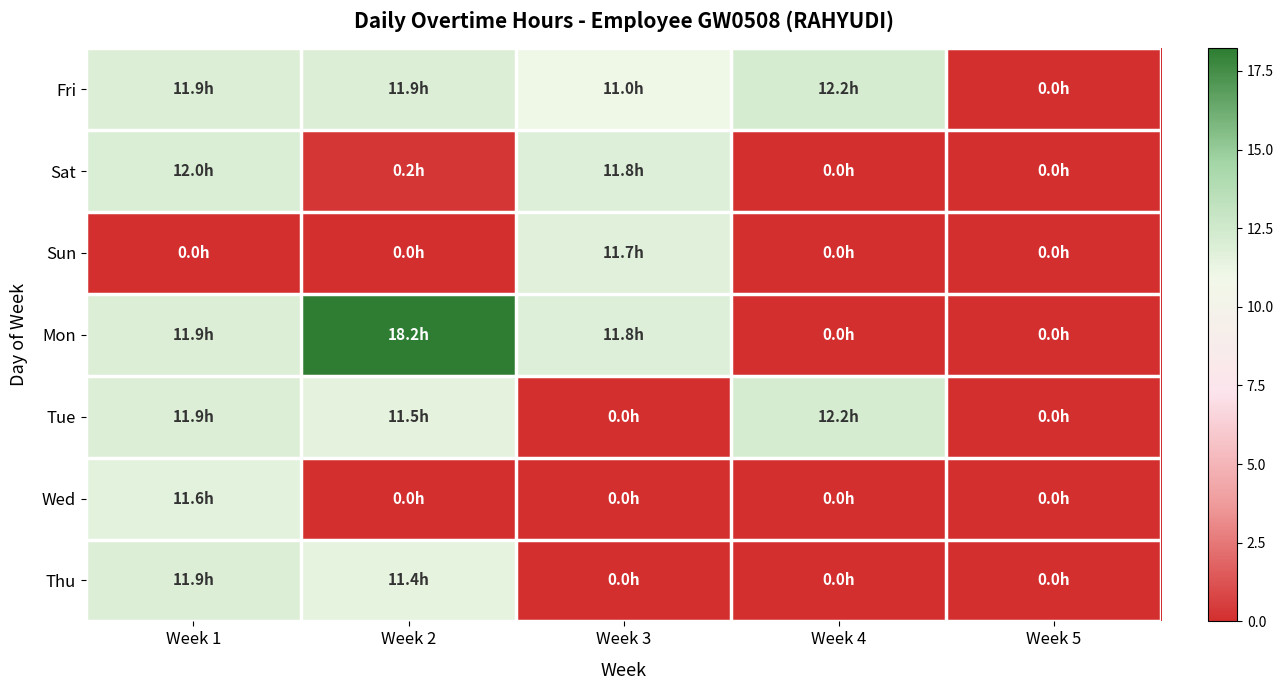

Which has a higher value, Week 4 or Week 3?

Week 4